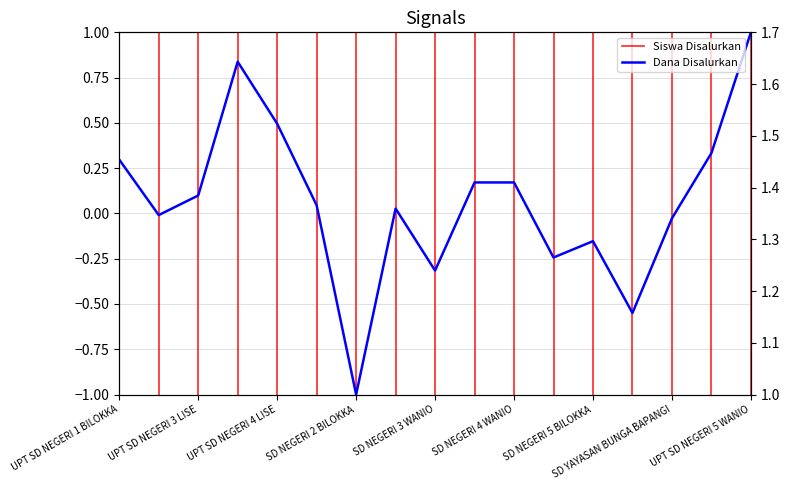

The value of Dana Disalurkan at UPT SD NEGERI 4 BILOKKA is 0.8. True or false?

True